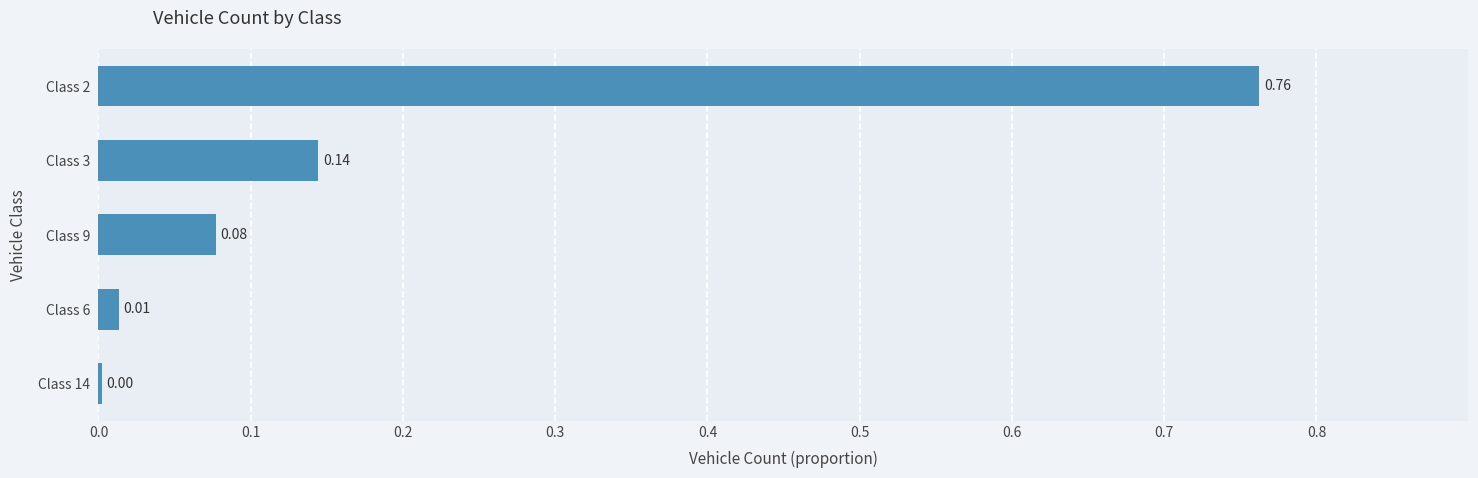

Are the bars horizontal?

Yes